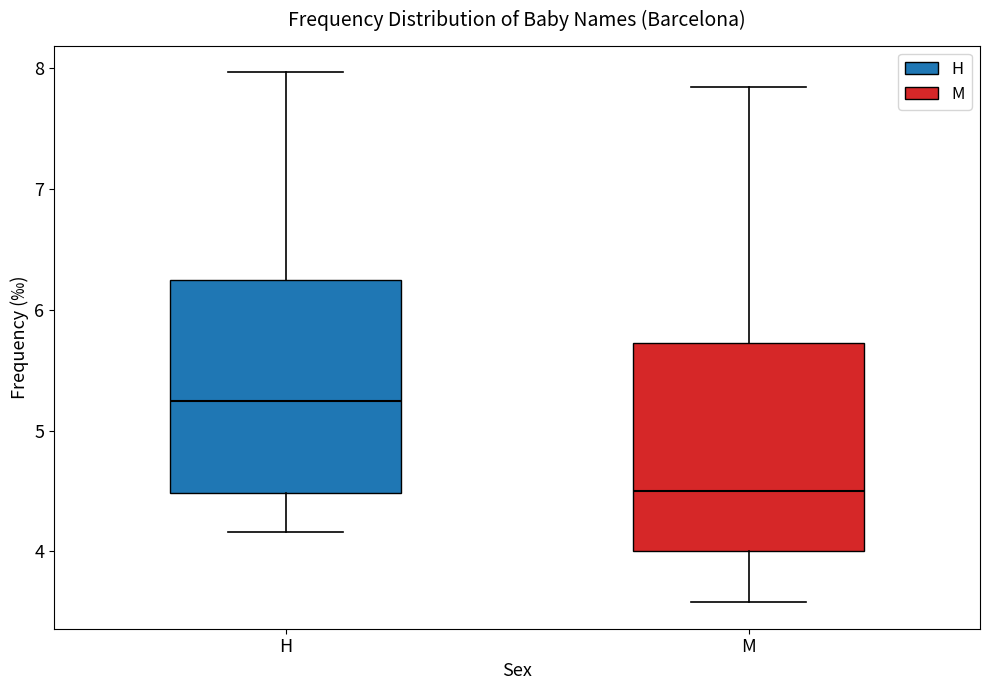

Which box has the highest median line?

H